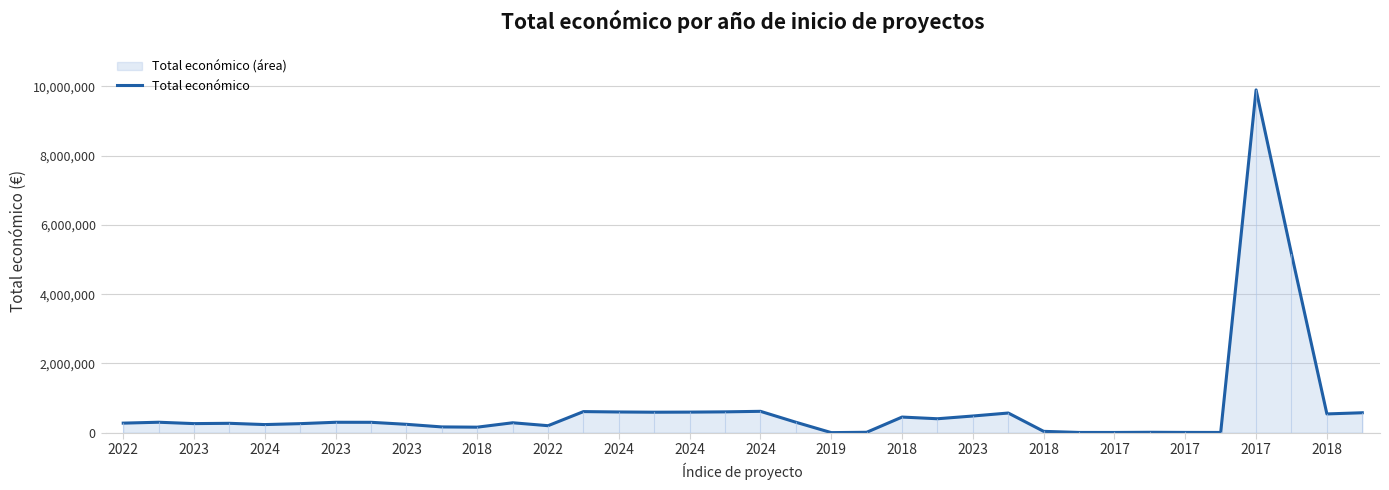

How many lines are shown in the chart?

1